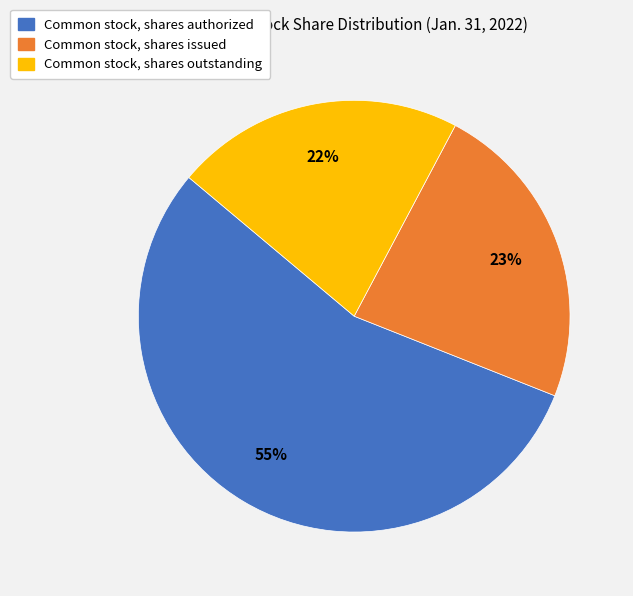

What percentage is the Common stock, shares outstanding slice, to the nearest percent?

22%